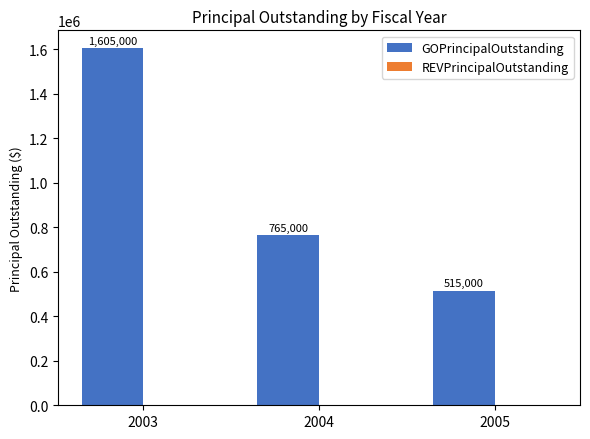

What is the sum of all values?

2885000